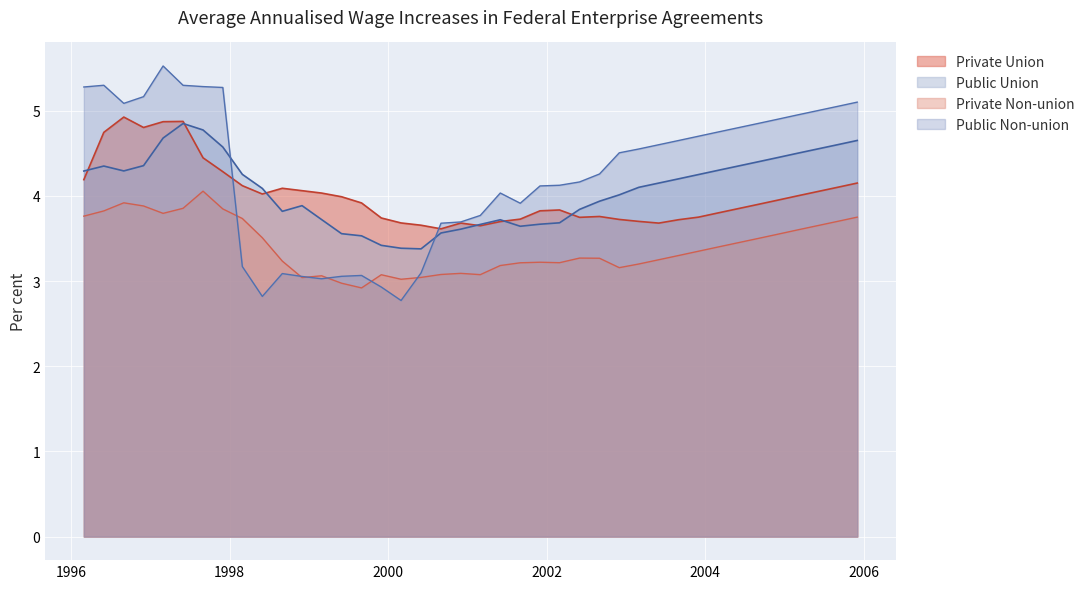

What is the highest value of the Public Union series?

4.8